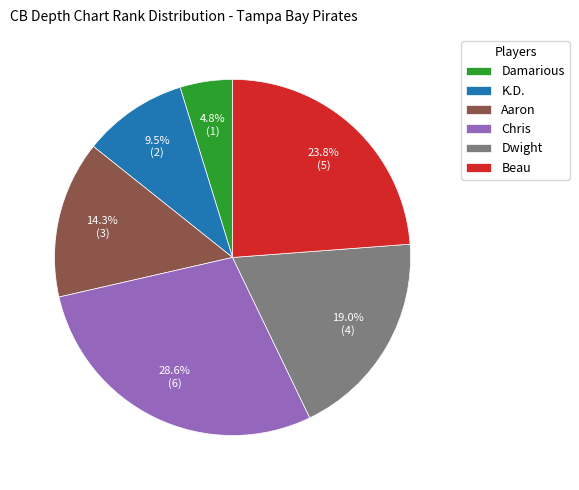

Combined, do Dwight and Chris account for over 50%?

No